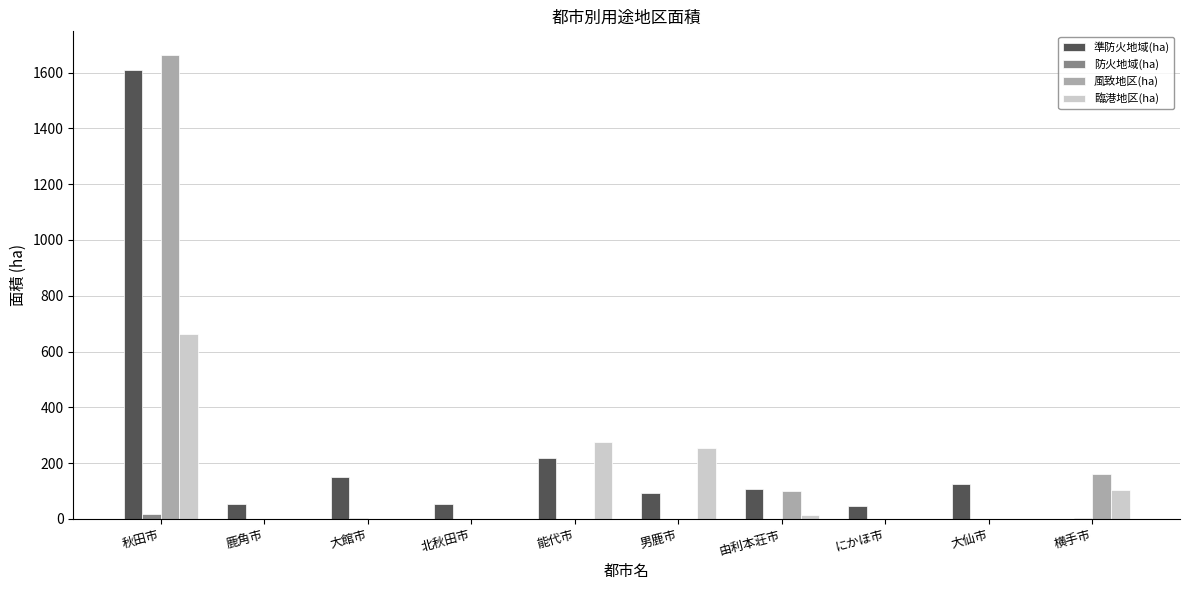

The 臨港地区(ha) series shows -410.2 at 大仙市. True or false?

False